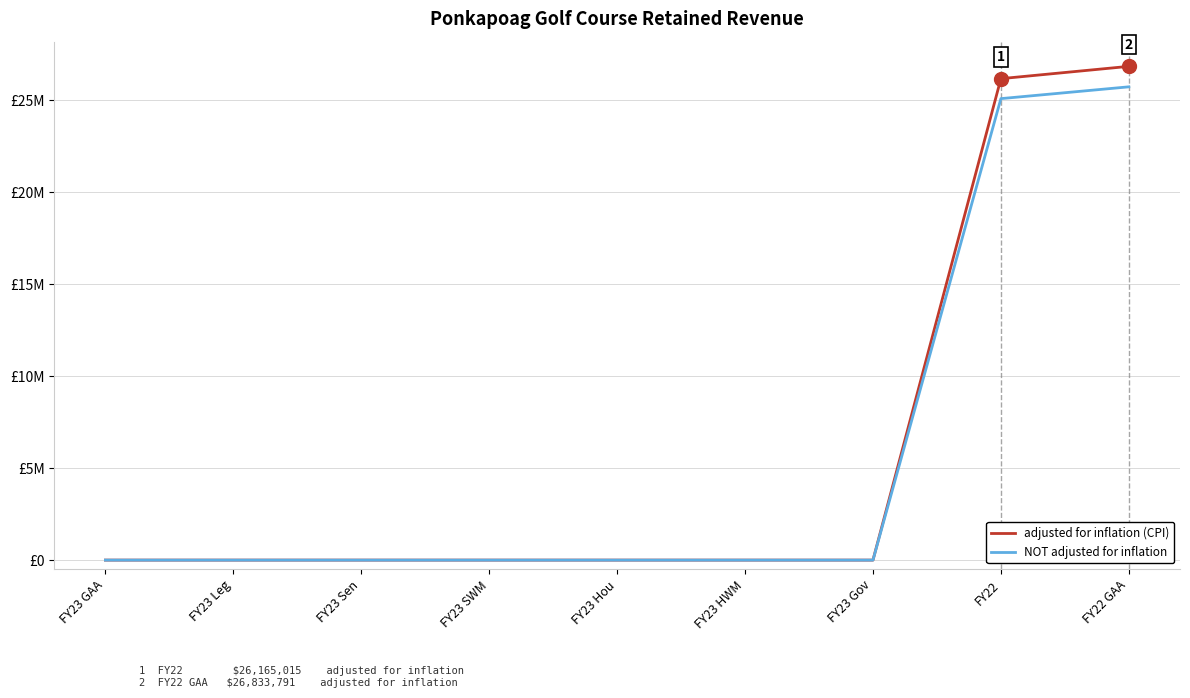

Which series changed the most between FY23 Leg and FY23 Hou?

adjusted for inflation (CPI)